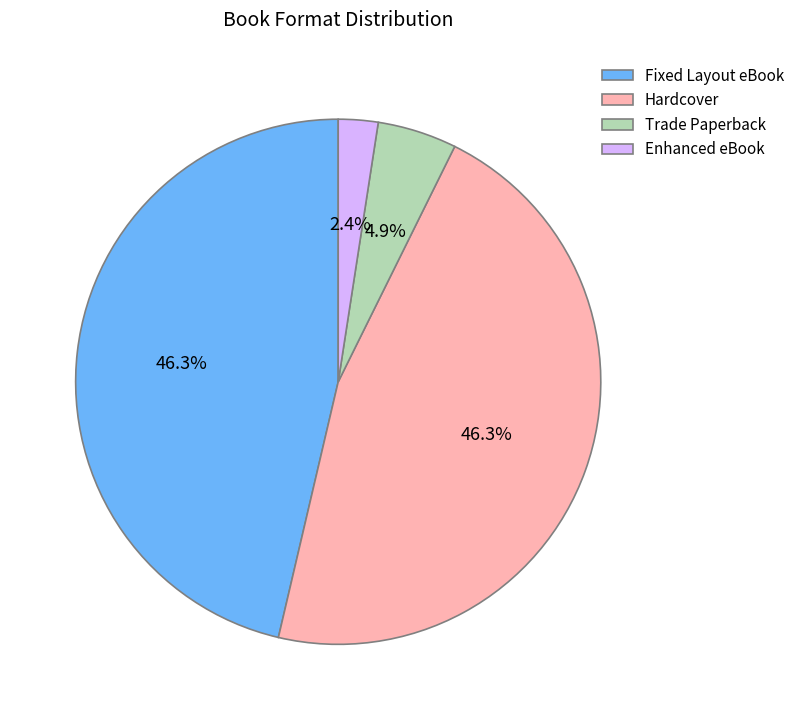

To the nearest percent, what is the difference between the largest and smallest slice percentages?

44%